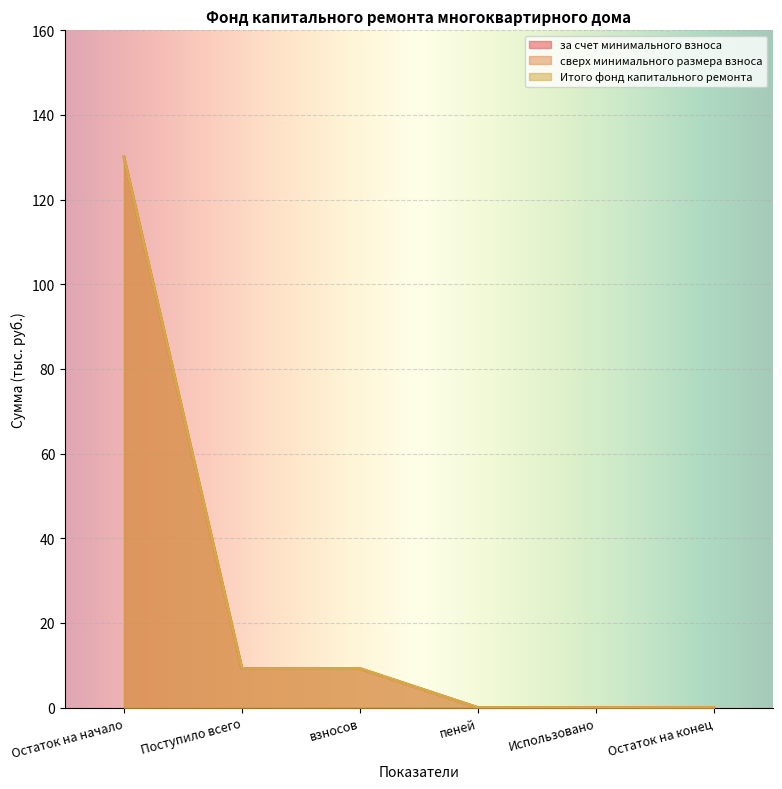

Which series has the largest total across all categories?

за счет минимального взноса